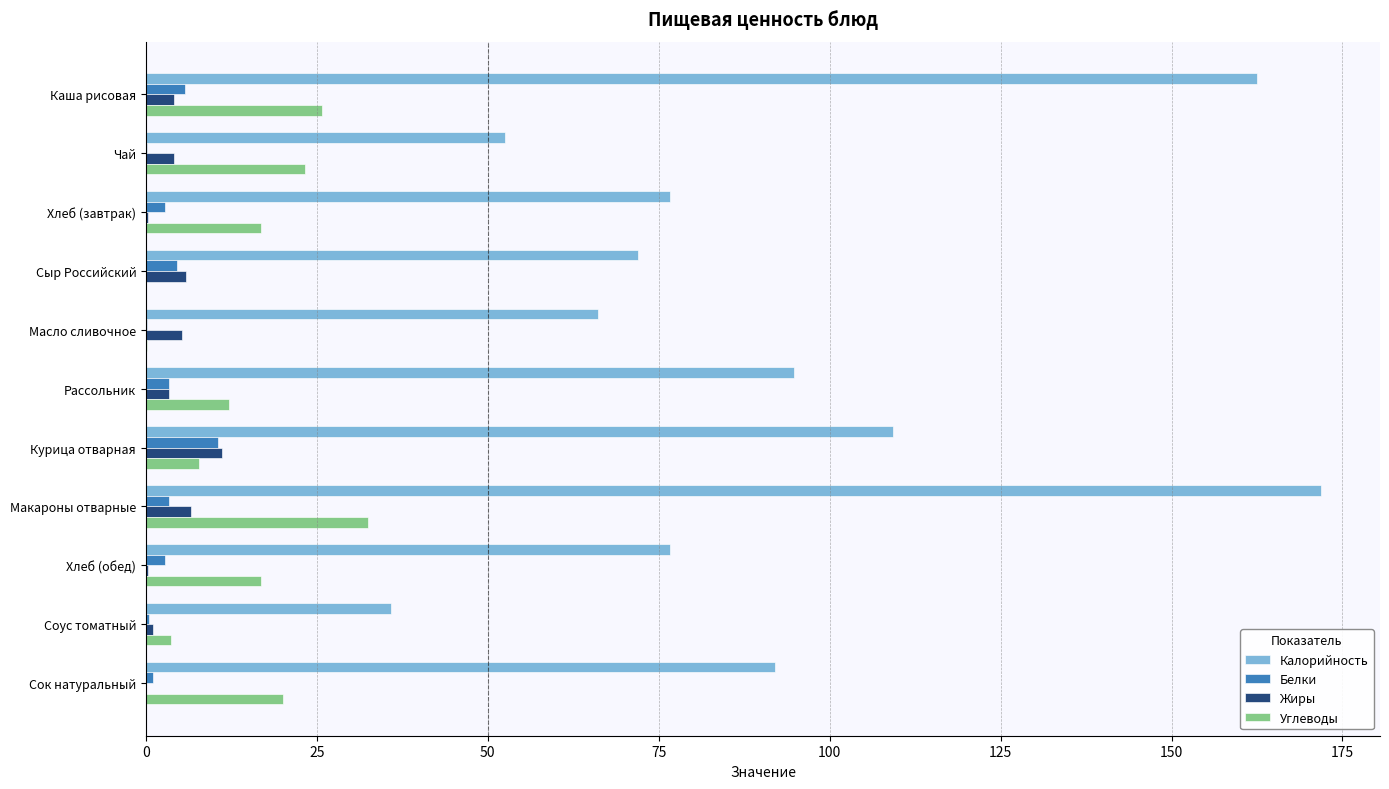

Is it true that Калорийность equals 109.3 at Курица отварная?

True